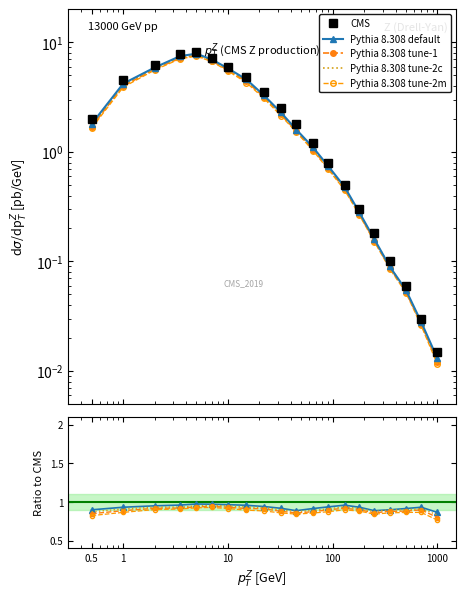

Reading right to left, list all the values displayed in this chart.

CMS: 0.0	0.0	0.1	0.1	0.2	0.3	0.5	0.8	1.2	1.8	2.5	3.5	4.8	6.0	7.2	8.1	7.8	6.2	4.5	2.0
Pythia 8.308 default: 0.9	0.9	0.9	0.9	0.9	0.9	1.0	0.9	0.9	0.9	0.9	0.9	1.0	1.0	1.0	1.0	1.0	1.0	0.9	0.9
Pythia 8.308 tune-1: 0.8	0.9	0.9	0.9	0.9	0.9	0.9	0.9	0.9	0.9	0.9	0.9	0.9	0.9	0.9	0.9	0.9	0.9	0.9	0.8
Pythia 8.308 tune-2c: 0.8	0.9	0.9	0.9	0.9	0.9	0.9	0.9	0.9	0.9	0.9	0.9	0.9	1.0	1.0	1.0	0.9	0.9	0.9	0.9
Pythia 8.308 tune-2m: 0.8	0.9	0.9	0.9	0.8	0.9	0.9	0.9	0.9	0.8	0.9	0.9	0.9	0.9	0.9	0.9	0.9	0.9	0.9	0.8